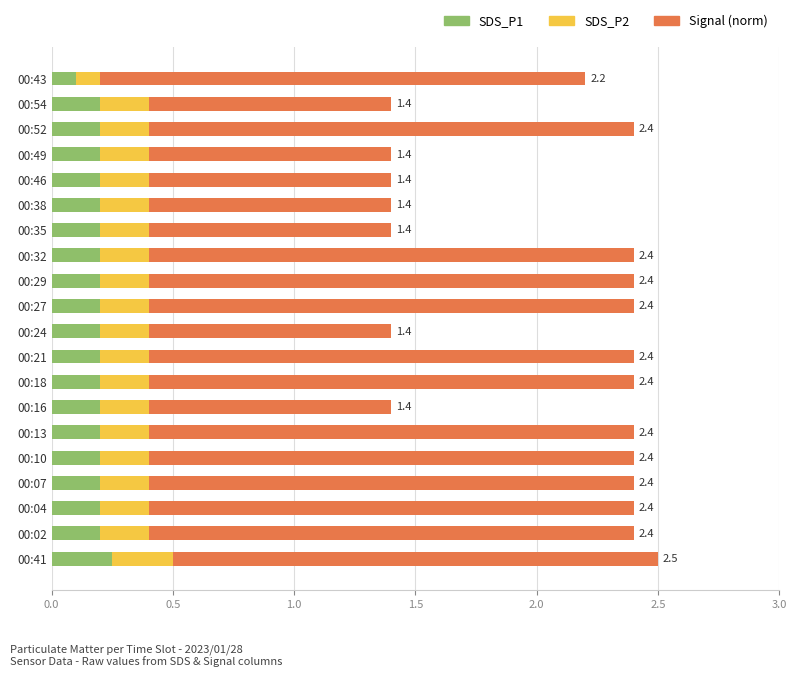

What are all the series names shown in the legend?

SDS_P1, SDS_P2, Signal (norm)